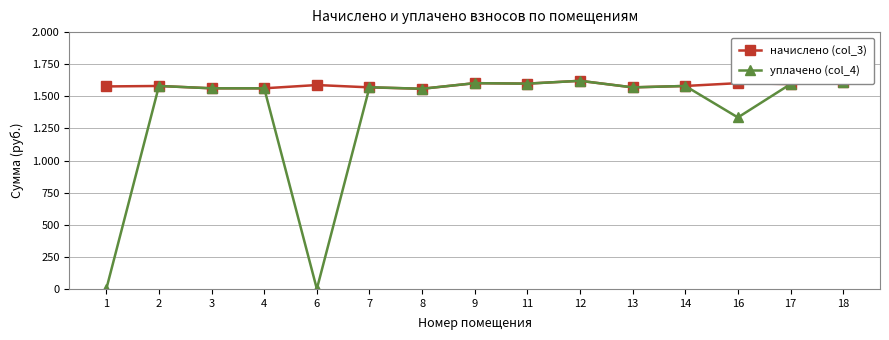

Is this an area chart (filled region under the line)?

No